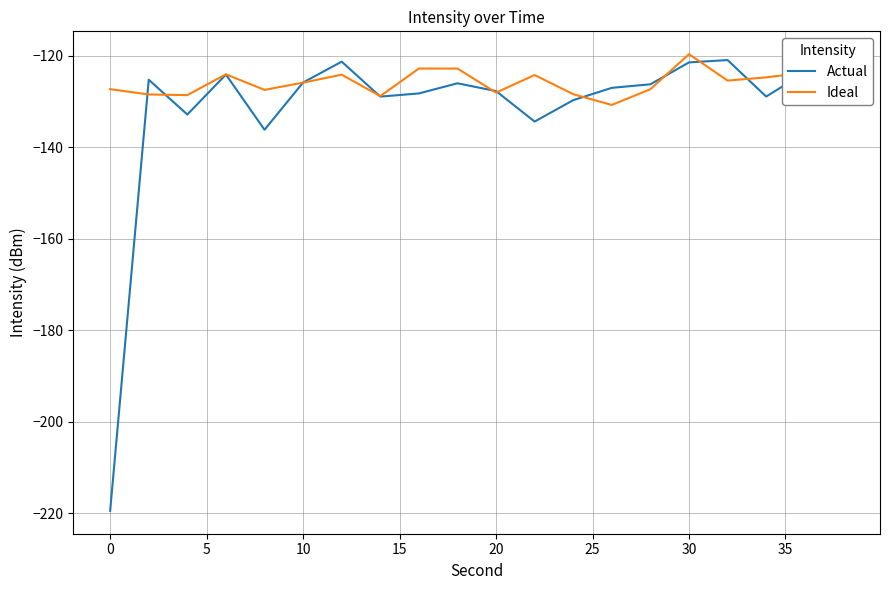

List the series in order of their overall mean, highest first.

Ideal, Actual